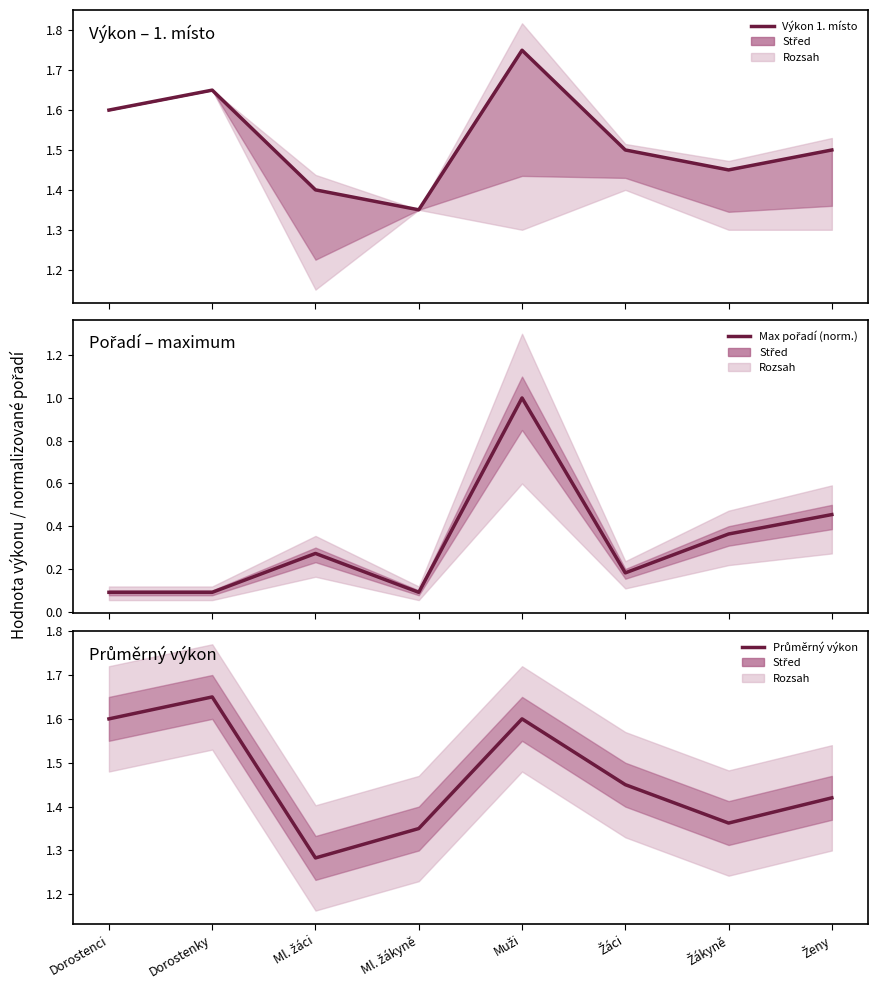

Read the Průměrný výkon value at Žákyně.

1.4